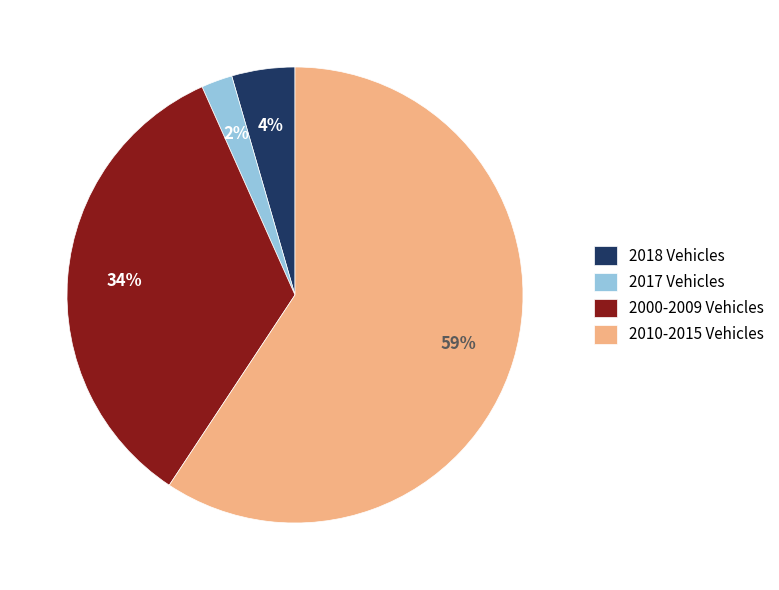

Is there a majority slice in this chart?

Yes